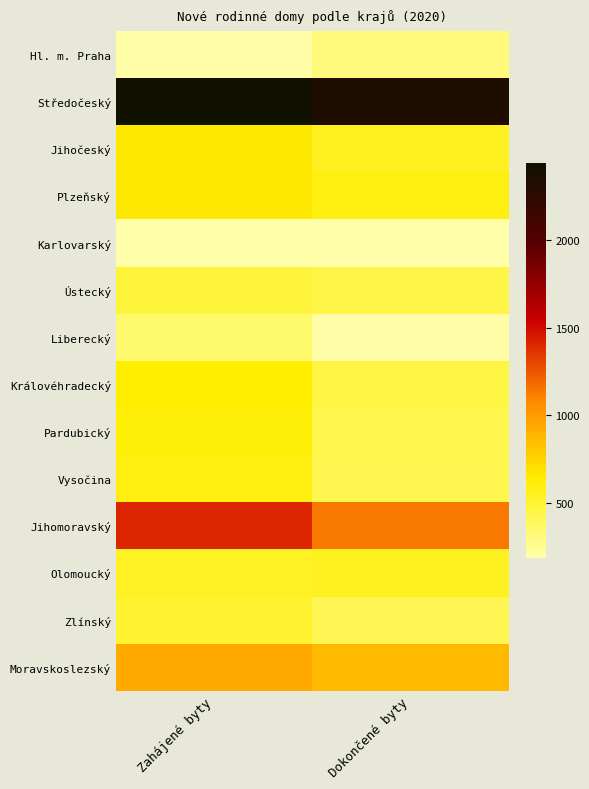

What is the greatest value displayed?

2437